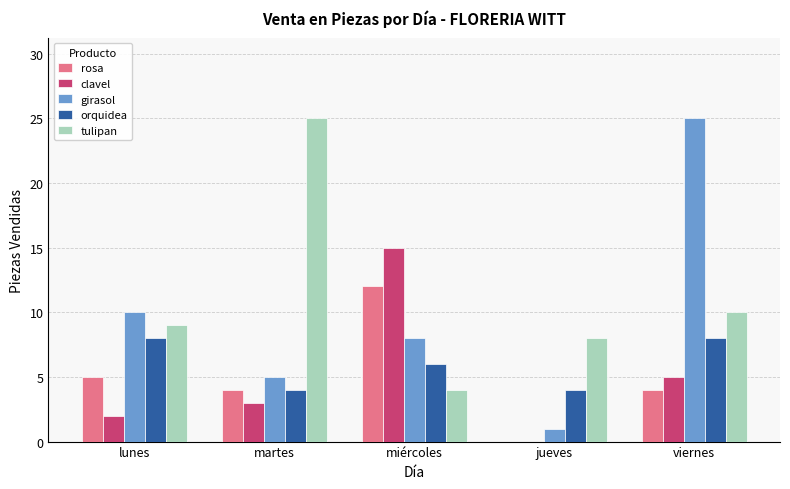

What is the sum of the girasol values at miércoles and viernes?

33